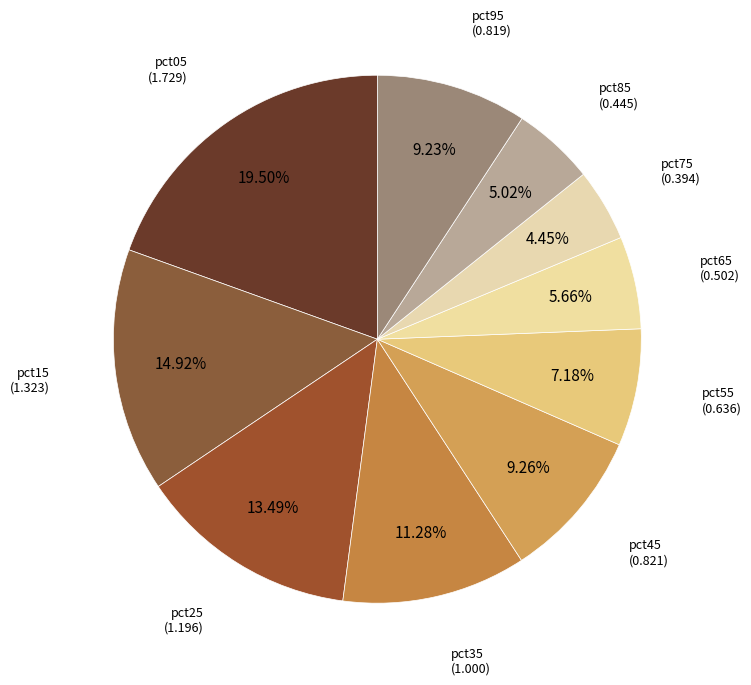

Rank the categories by value from lowest to highest.

pct75, pct85, pct65, pct55, pct95, pct45, pct35, pct25, pct15, pct05